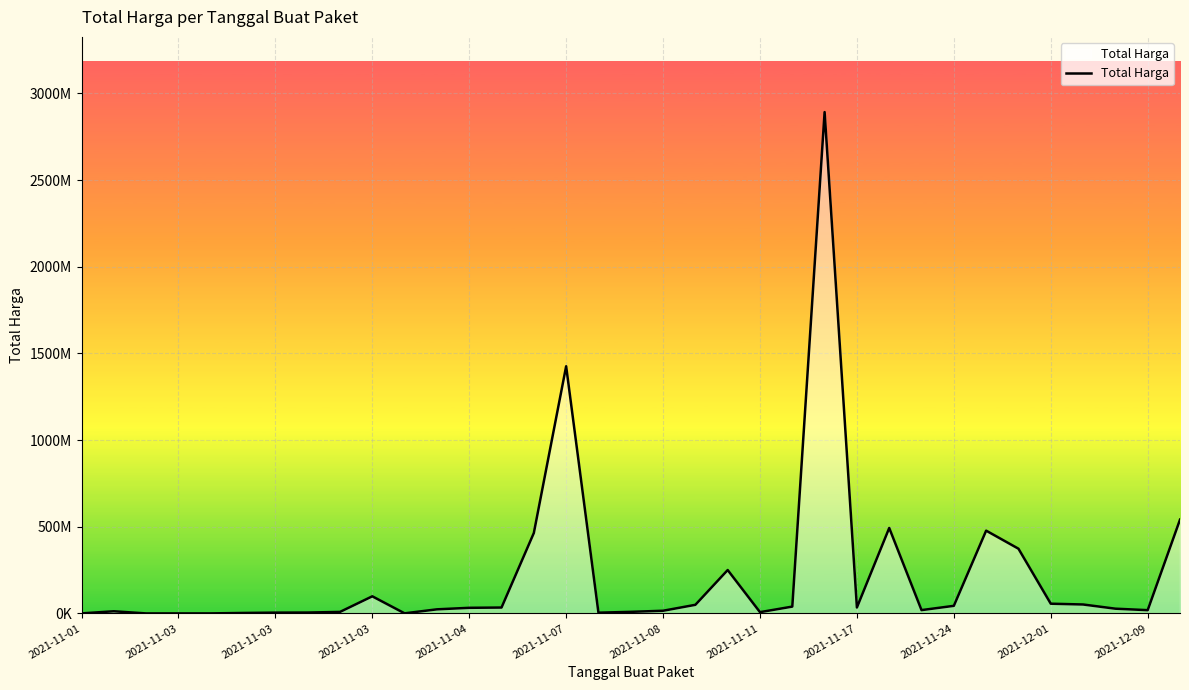

Reading left to right, list all the values displayed in this chart.

333600	12453900	78000	182000	265000	2772000	4672200	5129000	8742500	98772570	577875	23653000	32441200	34000000	464002100	1425867900	4350000	9180000	15513960	49730040	250350000	7401240	39440000	2892122000	34292000	493000000	19175000	43859200	477600000	373404000	56152800	51601000	27412000	18900000	541071000